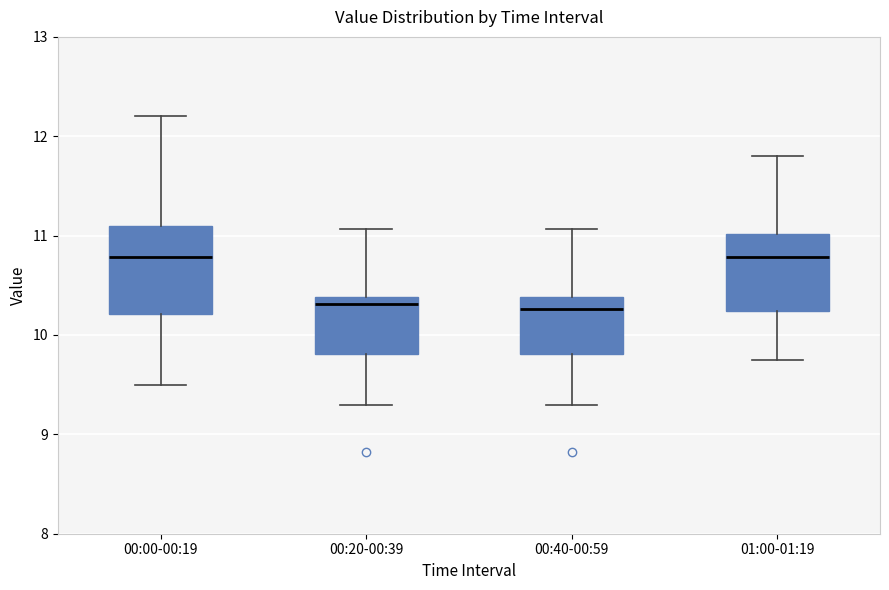

Reading left to right, read every box against the y-axis: the position of its median line, the range the box covers, and the ends of its whiskers. The values are not printed on the chart, so give them approximately, as read against the axis.

00:00-00:19: median 10.8, box 10.2 to 11.1, whiskers 9.5 to 12.2
00:20-00:39: median 10.3, box 9.8 to 10.4, whiskers 9.3 to 11.1
00:40-00:59: median 10.3, box 9.8 to 10.4, whiskers 9.3 to 11.1
01:00-01:19: median 10.8, box 10.2 to 11.0, whiskers 9.8 to 11.8